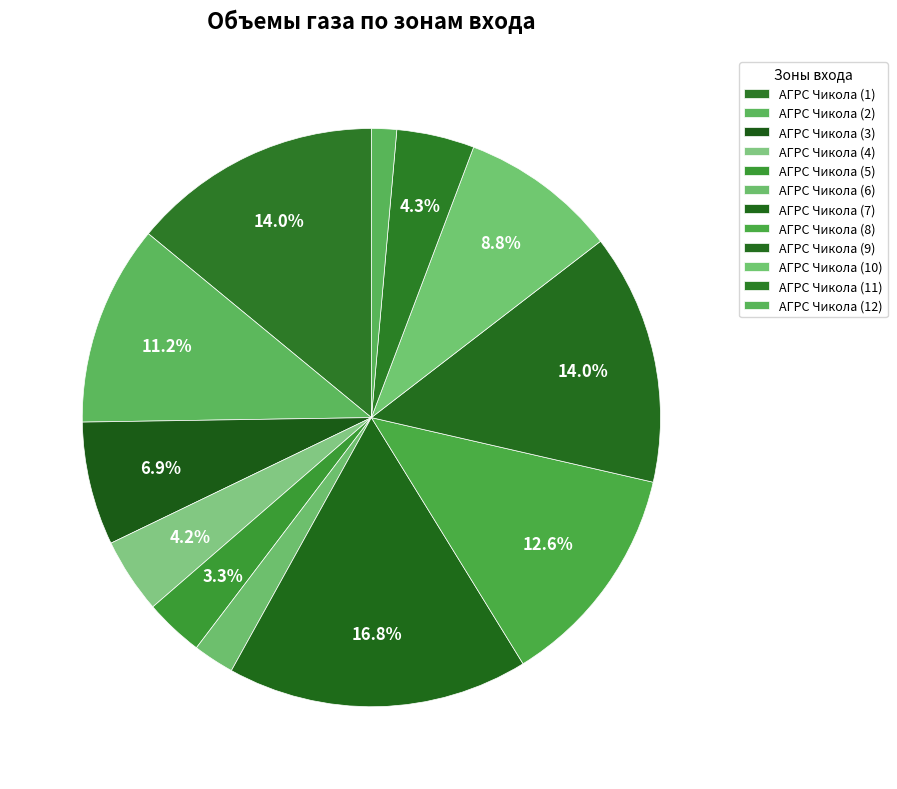

Count the number of slices in the pie.

12